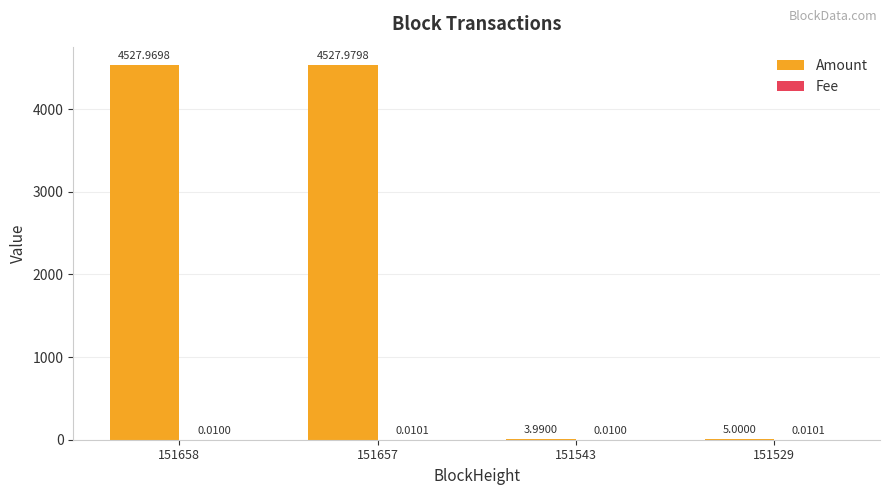

How many groups of bars are there?

4